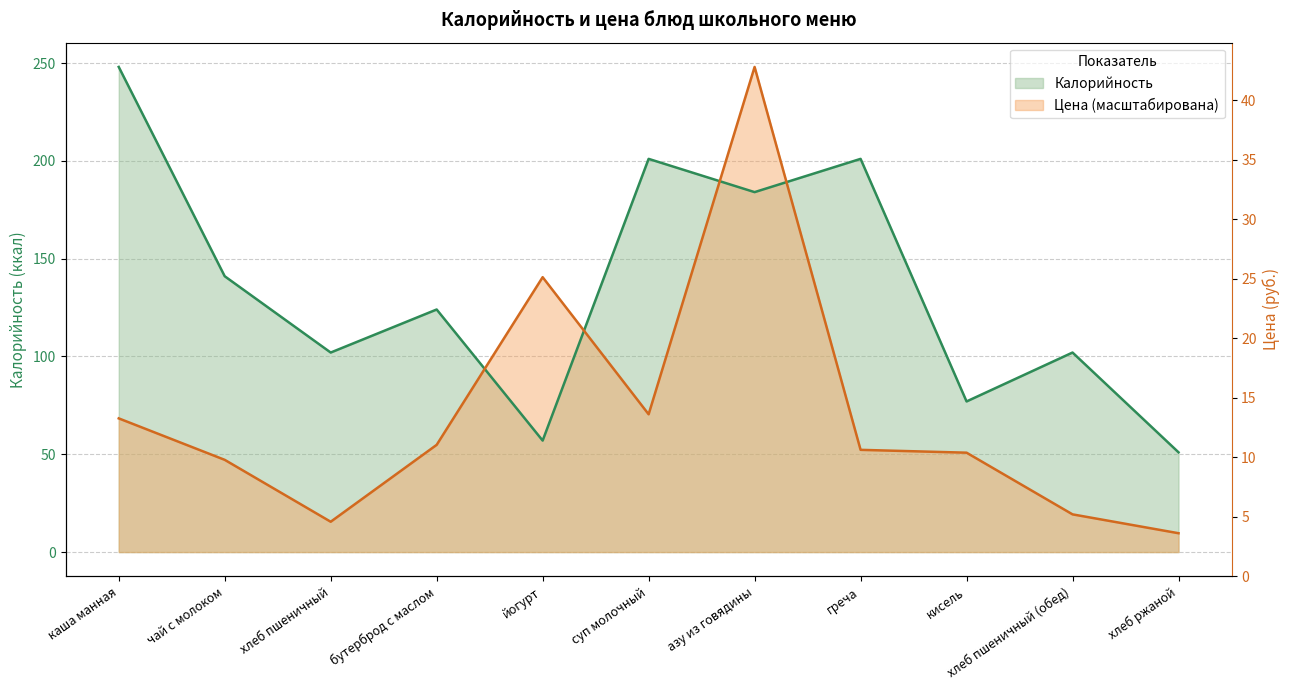

Rank the categories by Калорийность value from highest to lowest.

каша манная, суп молочный, греча, азу из говядины, чай с молоком, бутерброд с маслом, хлеб пшеничный, хлеб пшеничный (обед), кисель, йогурт, хлеб ржаной